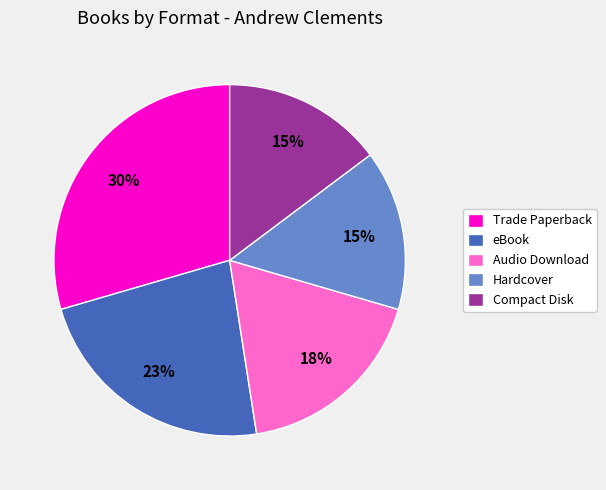

To the nearest percent, what percentage of the pie is Compact Disk?

15%